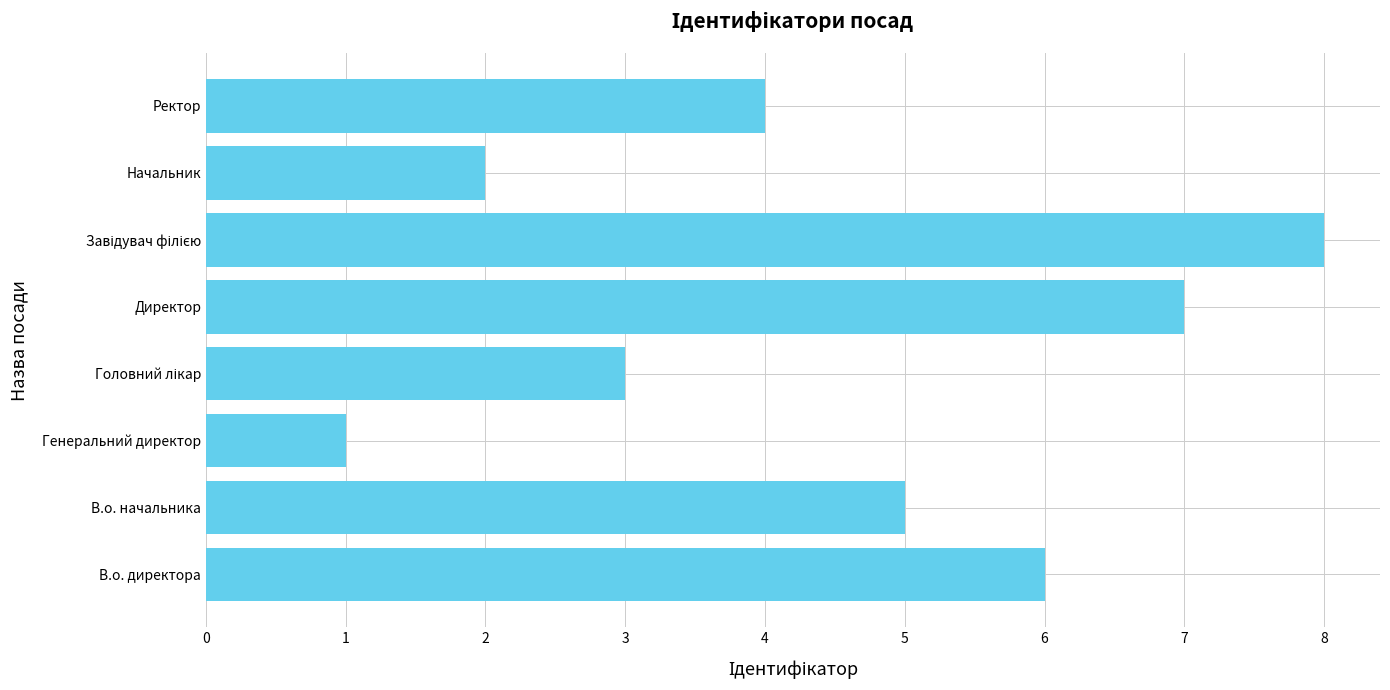

What is the greatest value displayed?

8